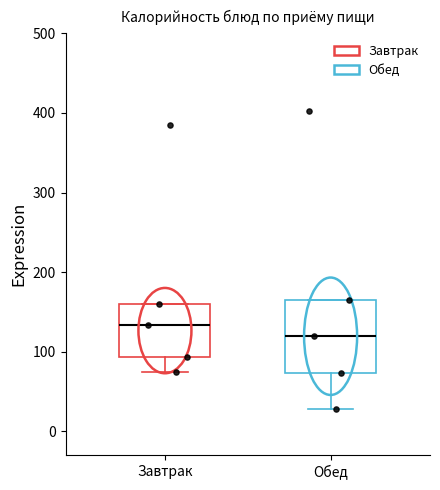

Comparing the boxes themselves (not the whiskers), which one is the tallest?

Обед